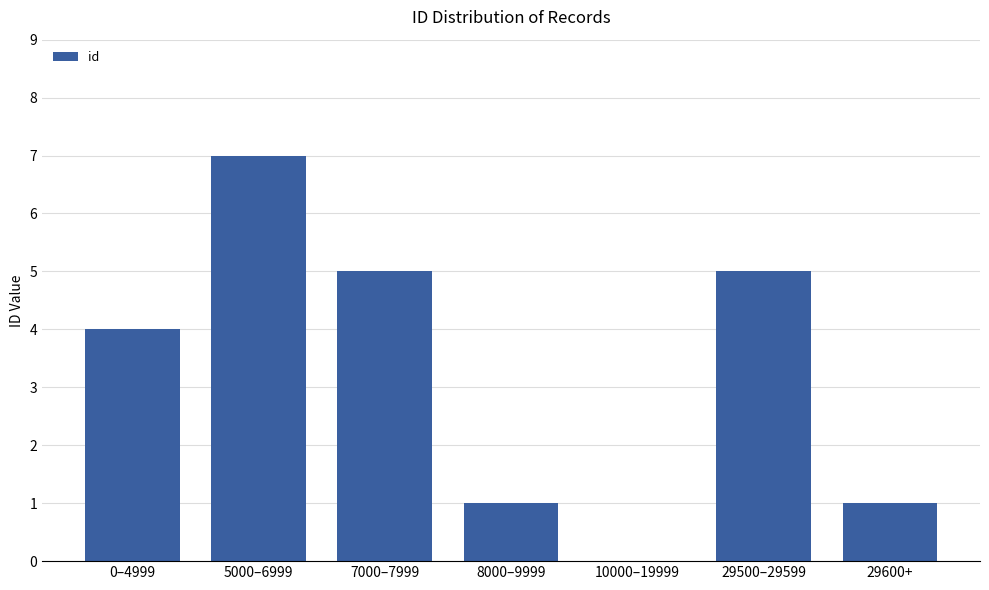

What is the maximum value shown in the chart?

7